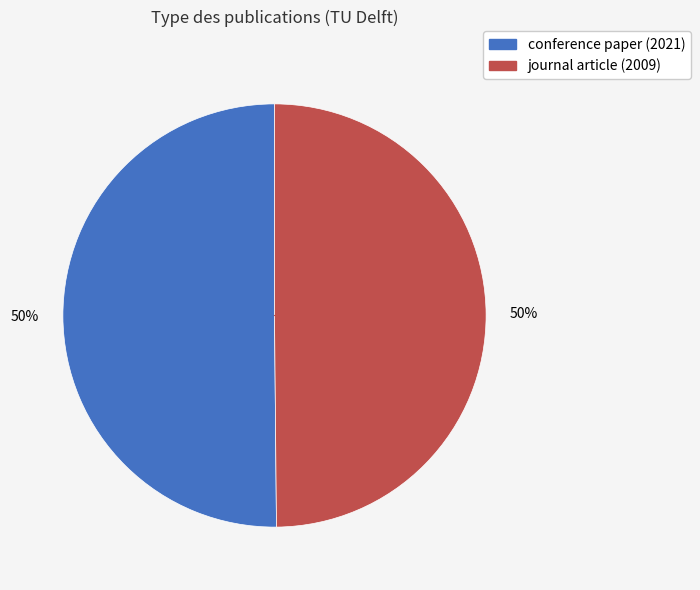

To the nearest percent, what is the combined percentage of journal article and conference paper?

100%